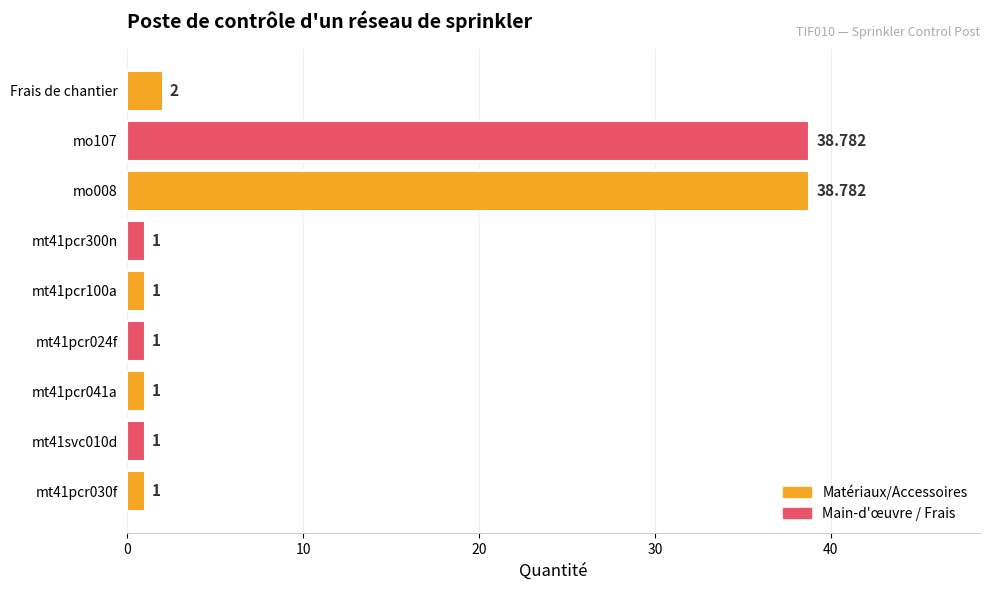

Are the bars horizontal?

Yes